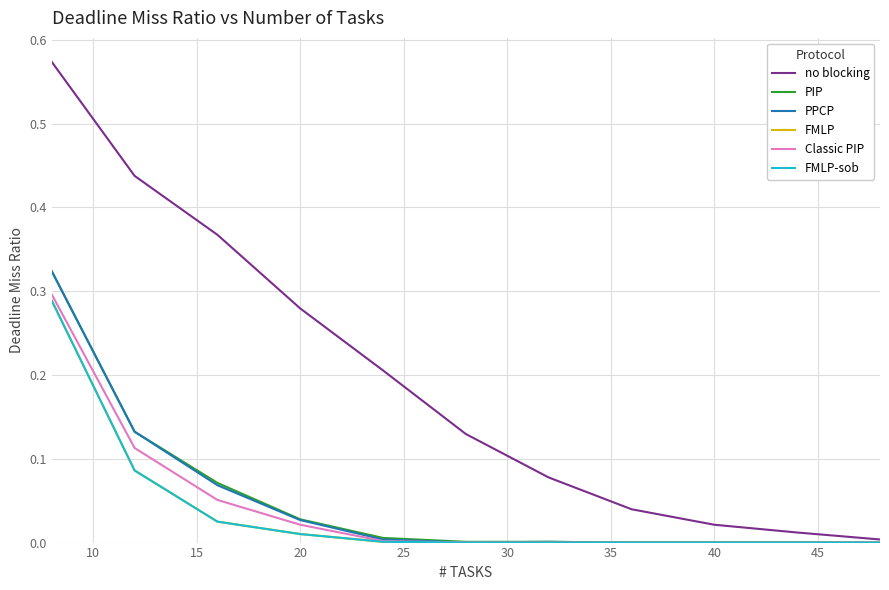

What is the greatest value displayed?

0.6